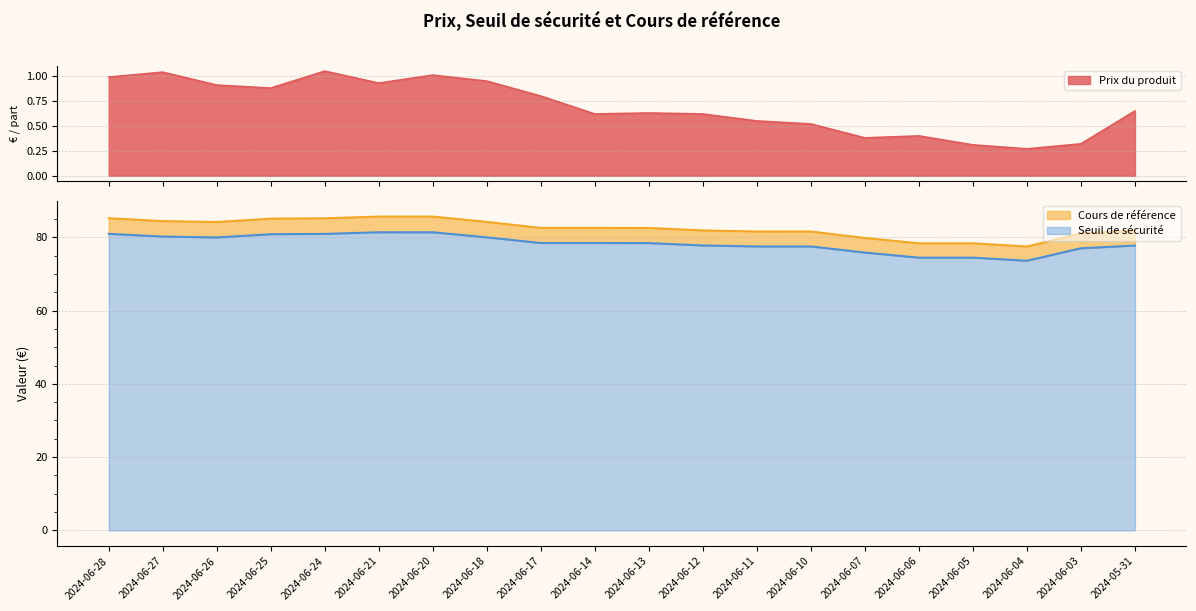

True or false: Seuil de sécurité and Prix du produit intersect in this chart.

False